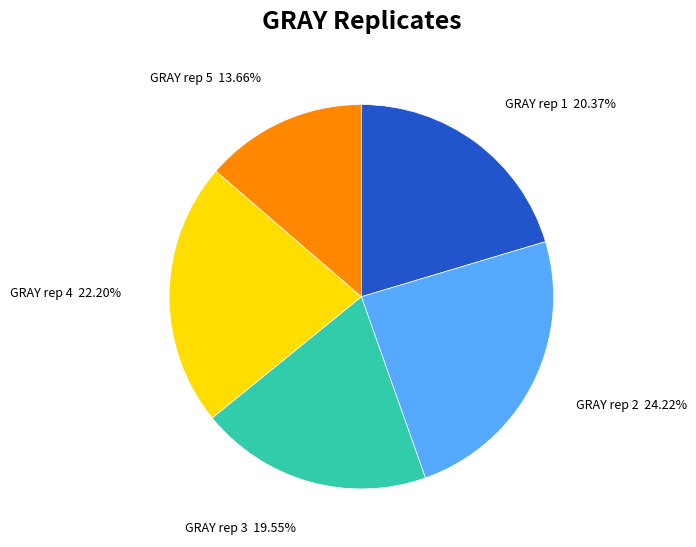

How much of the chart is everything except GRAY rep 4?

77.8%